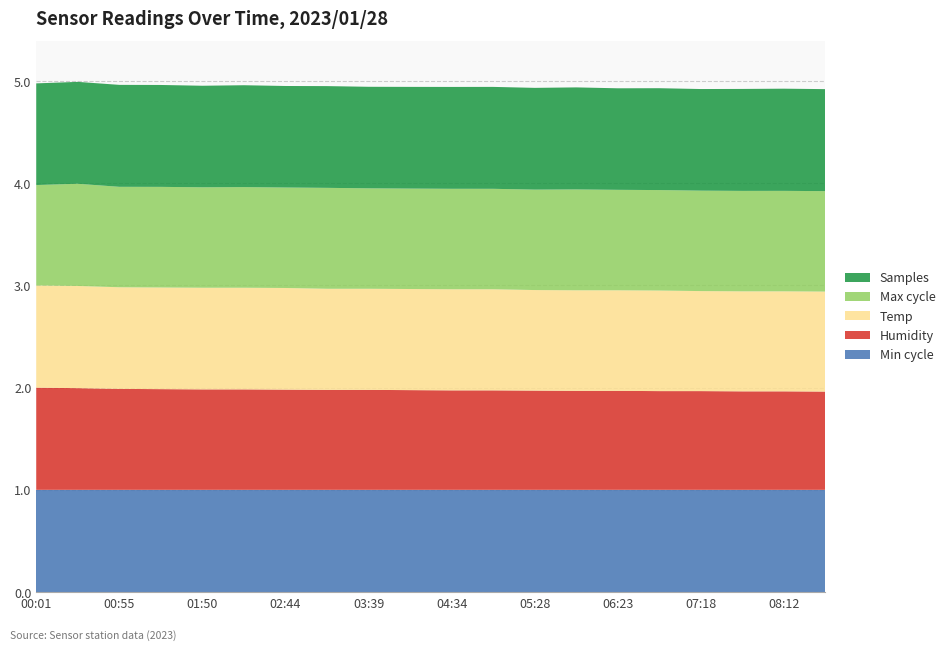

Reading left to right, what are all the values shown in this chart?

Min_cycle: 00:01=28.0	00:28=28.0	00:55=28.0	01:22=28.0	01:50=28.0	02:17=28.0	02:44=28.0	03:12=28.0	03:39=28.0	04:06=28.0	04:34=28.0	05:01=28.0	05:28=28.0	05:56=28.0	06:23=28.0	06:50=28.0	07:18=28.0	07:45=28.0	08:12=28.0	08:40=28.0
Humidity: 00:01=41.5	00:28=41.3	00:55=41.0	01:22=40.9	01:50=40.8	02:17=40.8	02:44=40.7	03:12=40.6	03:39=40.6	04:06=40.5	04:34=40.4	05:01=40.4	05:28=40.3	05:56=40.2	06:23=40.2	06:50=40.1	07:18=40.1	07:45=40.0	08:12=40.0	08:40=39.9
Temp: 00:01=18.9	00:28=18.9	00:55=18.8	01:22=18.8	01:50=18.8	02:17=18.8	02:44=18.8	03:12=18.7	03:39=18.7	04:06=18.7	04:34=18.7	05:01=18.7	05:28=18.6	05:56=18.6	06:23=18.6	06:50=18.6	07:18=18.5	07:45=18.5	08:12=18.5	08:40=18.5
Max_cycle: 00:01=19924.0	00:28=20273.0	00:55=19924.0	01:22=19962.0	01:50=19928.0	02:17=19963.0	02:44=19932.0	03:12=20021.0	03:39=19927.0	04:06=19925.0	04:34=19932.0	05:01=19929.0	05:28=19924.0	05:56=20010.0	06:23=19931.0	06:50=19933.0	07:18=19924.0	07:45=19926.0	08:12=19932.0	08:40=19927.0
Samples: 00:01=5078283.0	00:28=5090425.0	00:55=5092510.0	01:22=5090148.0	01:50=5072196.0	02:17=5089072.0	02:44=5071464.0	03:12=5082041.0	03:39=5071910.0	04:06=5080027.0	04:34=5088067.0	05:01=5090869.0	05:28=5083038.0	05:56=5097199.0	06:23=5071893.0	06:50=5088057.0	07:18=5076140.0	07:45=5092961.0	08:12=5104116.0	08:40=5095146.0